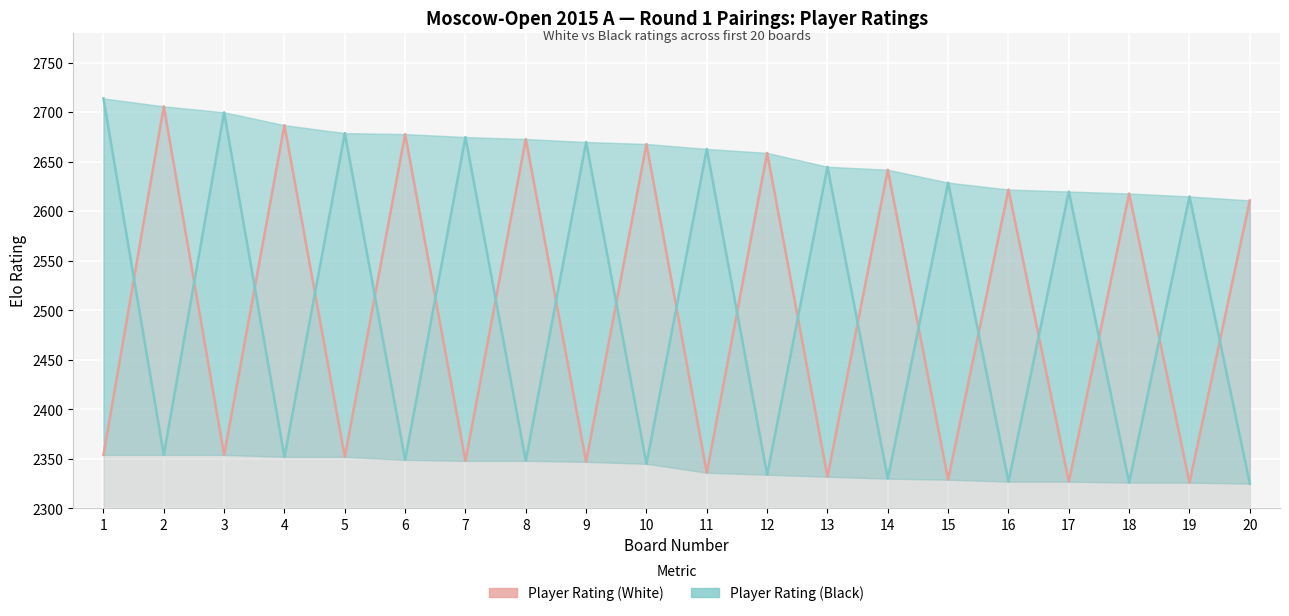

Is the value of Player Rating (White) at 17 greater than the value of Player Rating (Black) at 10?

No